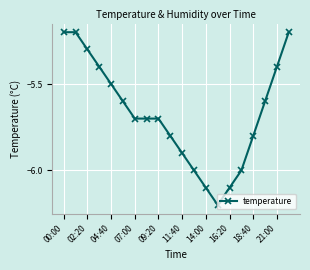

Reading right to left, extract all data points from this chart.

-5.2	-5.4	-5.6	-5.8	-6.0	-6.1	-6.2	-6.1	-6.0	-5.9	-5.8	-5.7	-5.7	-5.7	-5.6	-5.5	-5.4	-5.3	-5.2	-5.2